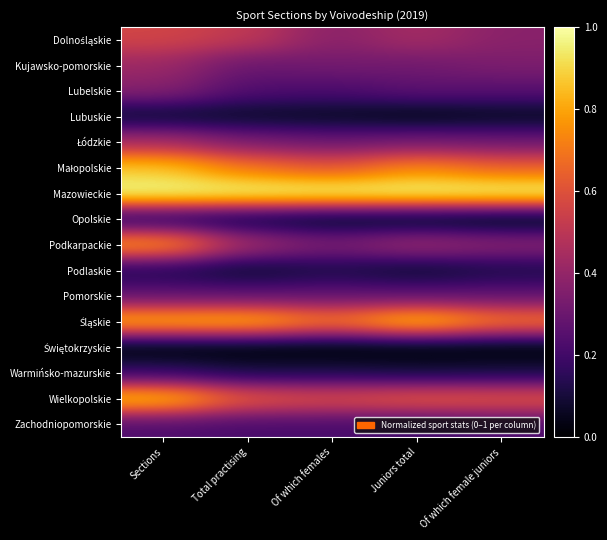

What is the maximum value shown in the chart?

1.0